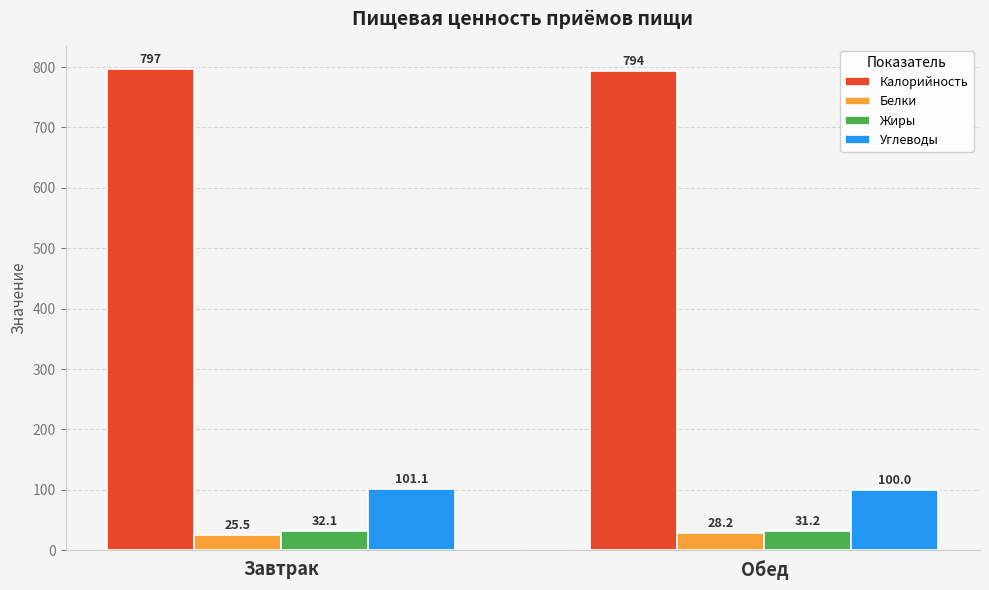

What is the spread (max minus min) of values at Обед?

765.8